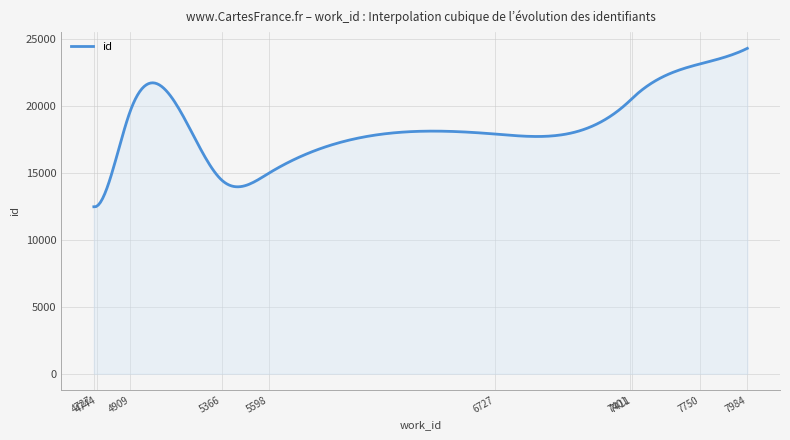

What is the greatest value displayed?

24300.0